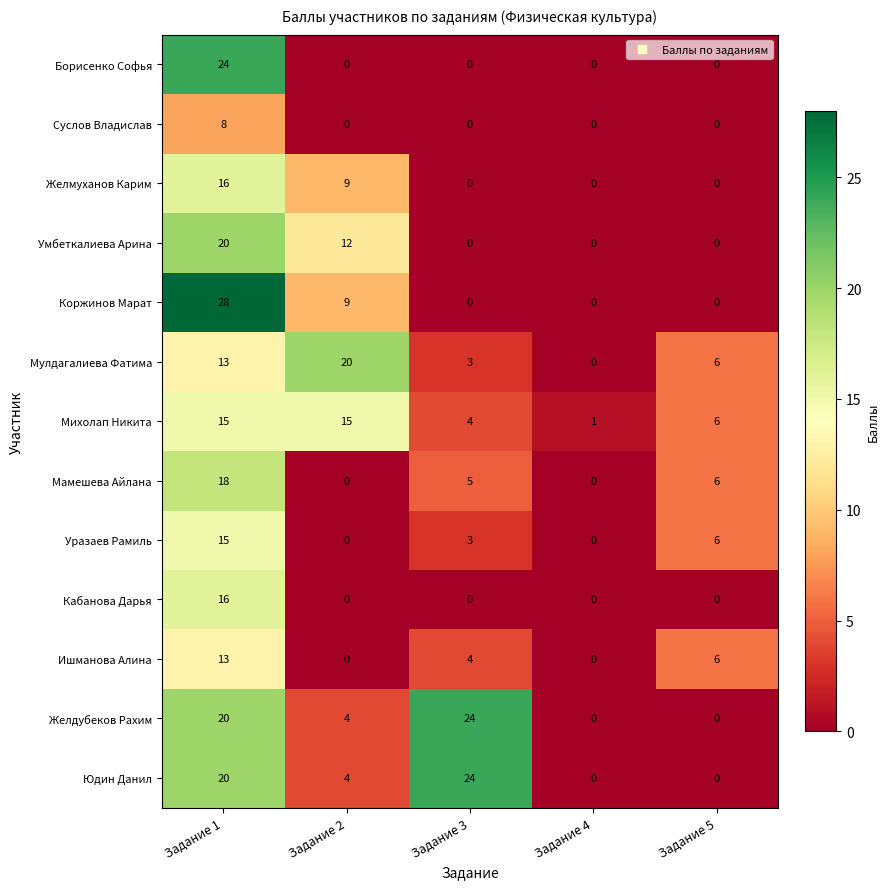

What is the average value of the Уразаев Рамиль series?

5